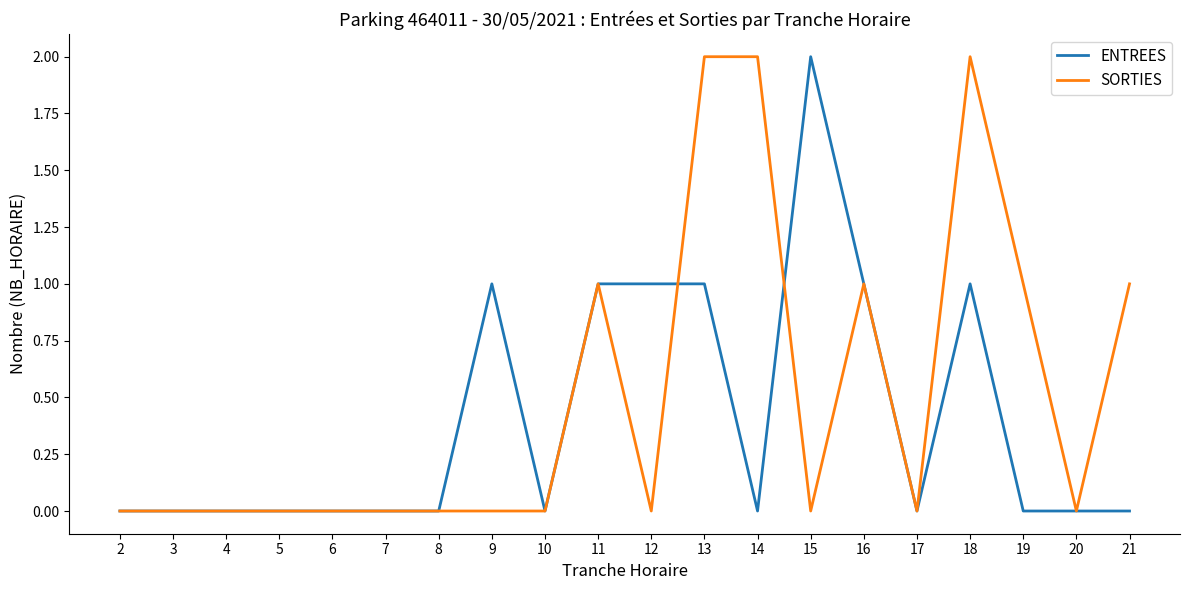

True or false: SORTIES has a value of 1 at 19.

True